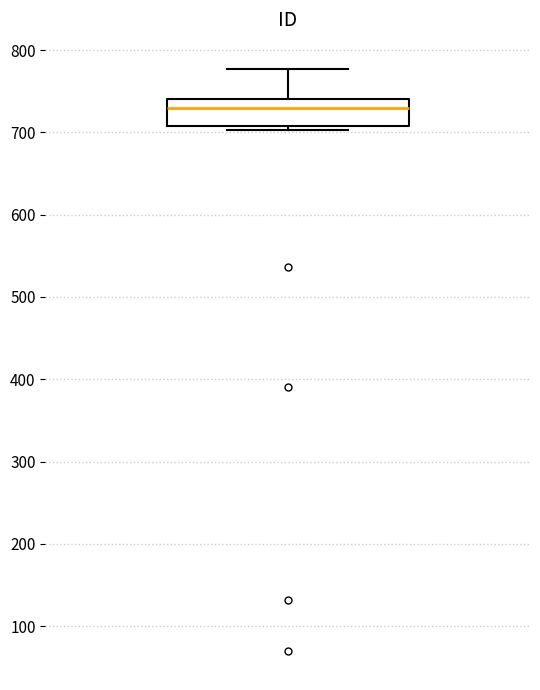

Where does the upper whisker of the box end on the y-axis? The values are not printed on the chart, so give them approximately, as read against the axis.

780